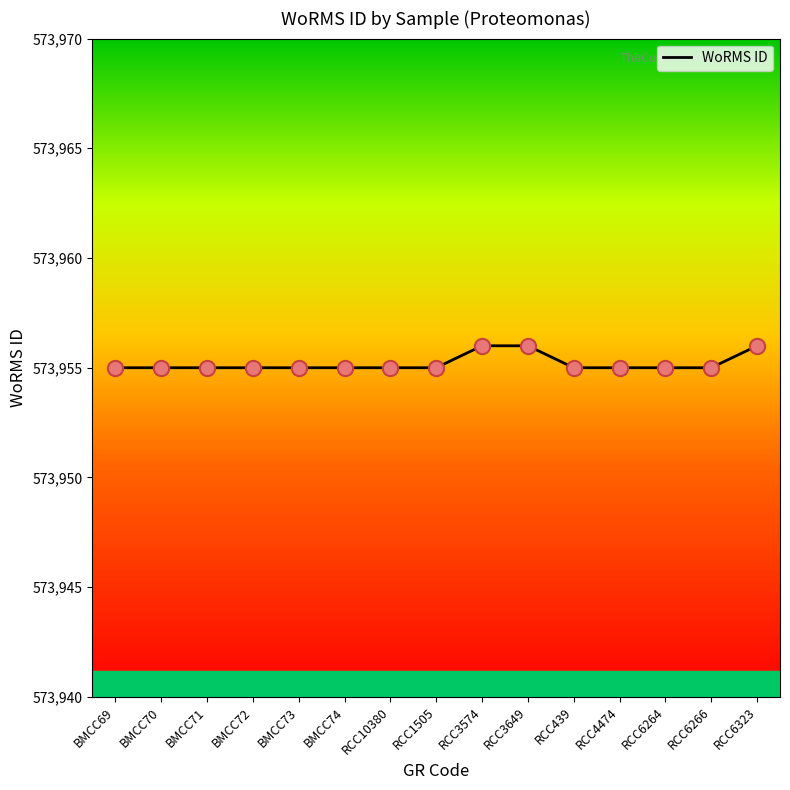

What is the change in value from RCC10380 to RCC3649?

+1